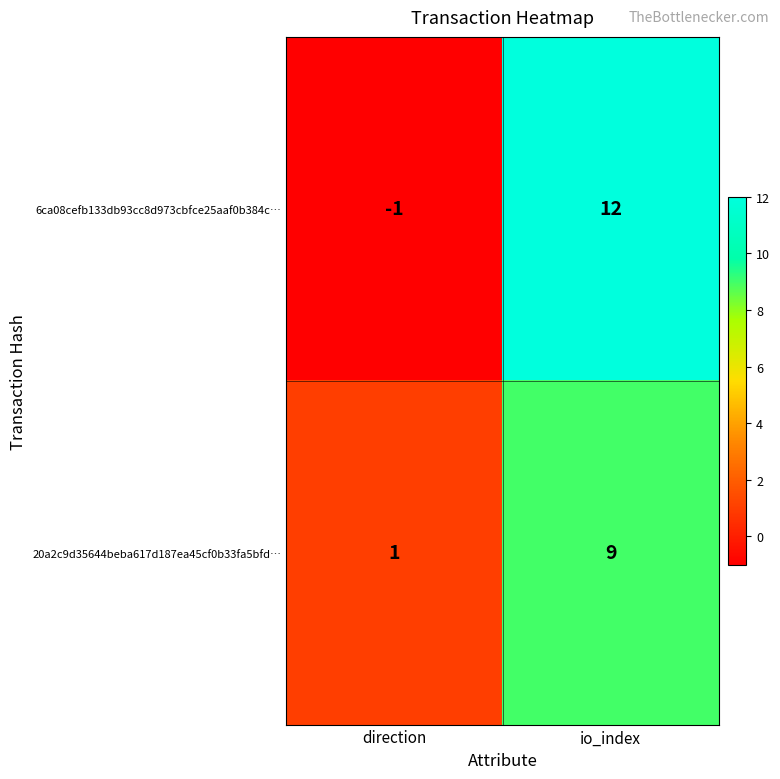

Reading left to right, extract all data points from this chart.

6ca08cefb133db93cc8d973cbfce25aaf0b384c…: -1	12
20a2c9d35644beba617d187ea45cf0b33fa5bfd…: 1	9